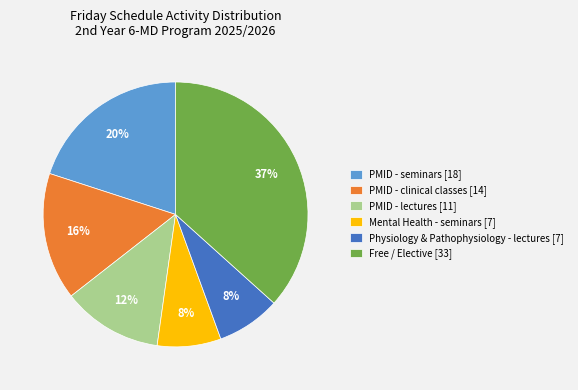

Count the number of slices in the pie.

6